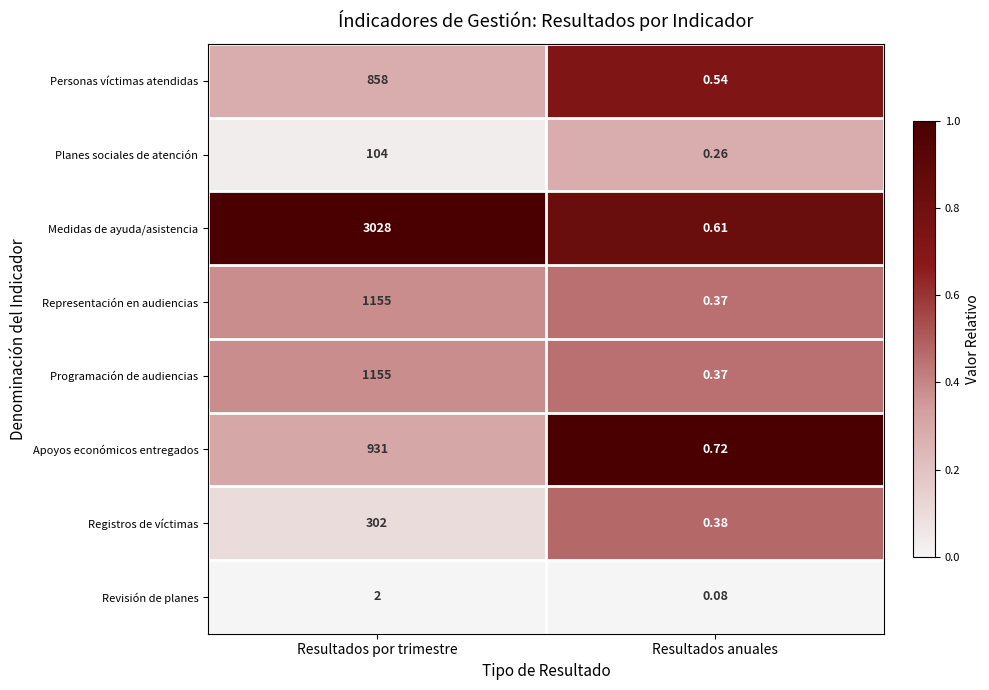

At which label is Revisión de planes closest to 1?

Resultados anuales